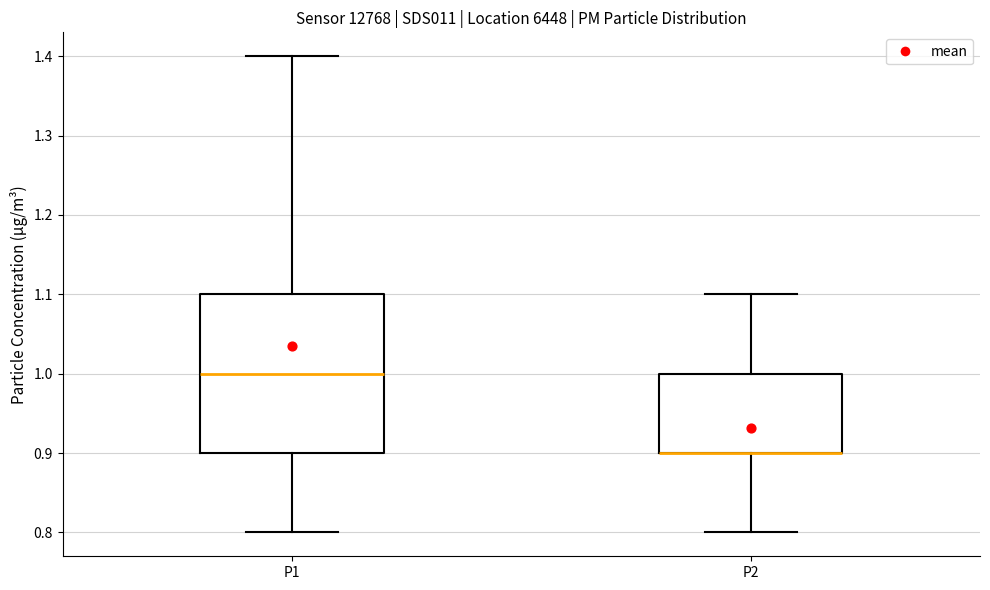

Which box is the tallest, from its lower edge to its upper edge?

P1